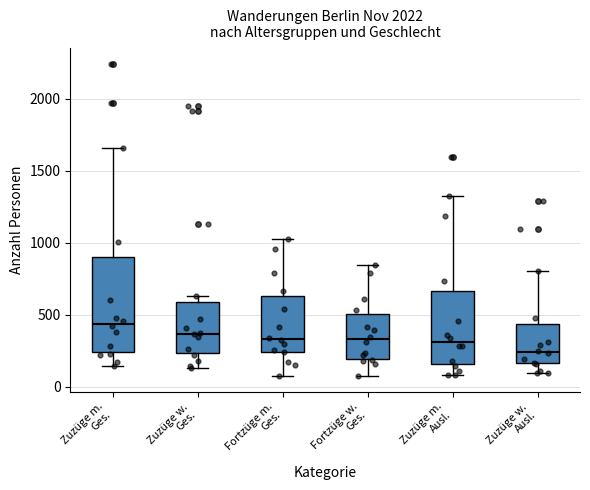

Reading left to right, transcribe this box plot: for each box, give where its median line is, the range the box spans, and where its two whiskers end, as read against the y-axis. The values are not printed on the chart, so give them approximately, as read against the axis.

Zuzüge m. Ges.: median 450, box 250 to 900, whiskers 150 to 1650
Zuzüge w. Ges.: median 350, box 250 to 600, whiskers 150 to 650
Fortzüge m. Ges.: median 350, box 250 to 650, whiskers 50 to 1050
Fortzüge w. Ges.: median 350, box 200 to 500, whiskers 50 to 850
Zuzüge m. Ausl.: median 300, box 150 to 650, whiskers 100 to 1300
Zuzüge w. Ausl.: median 250, box 150 to 450, whiskers 100 to 800